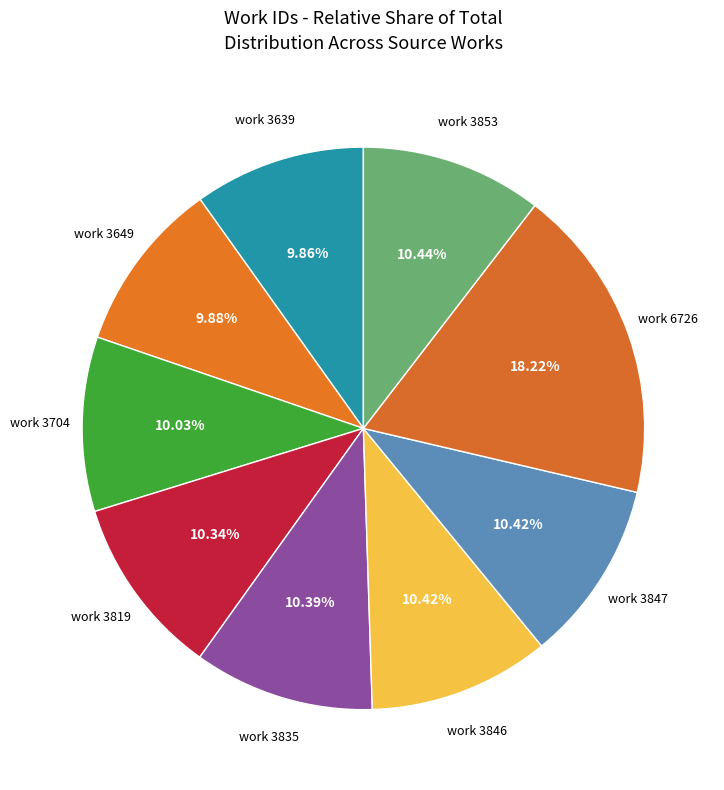

Count the number of slices in the pie.

9